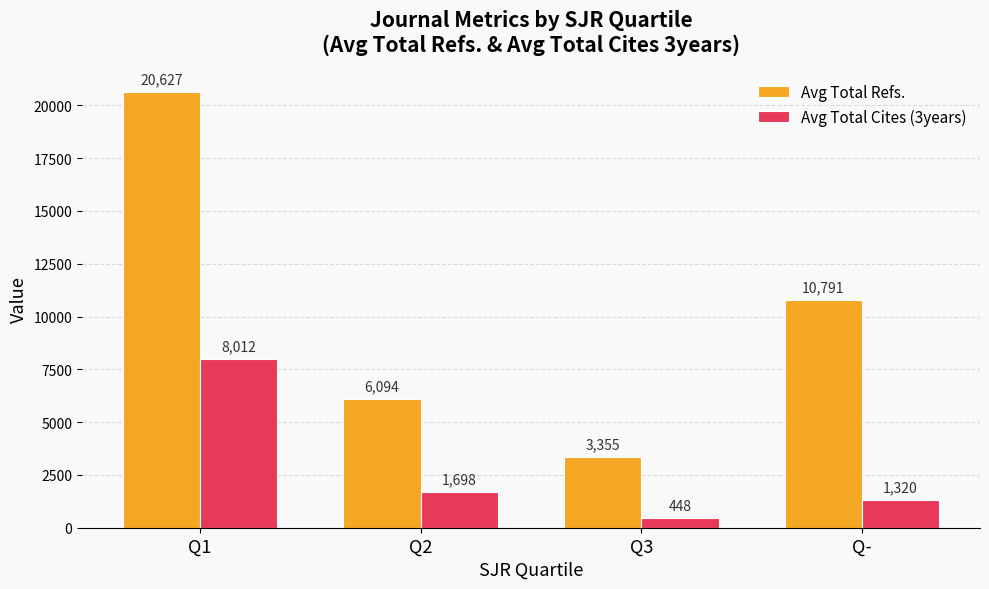

Rank the series by their average value, from highest to lowest.

Avg Total Refs., Avg Total Cites (3years)